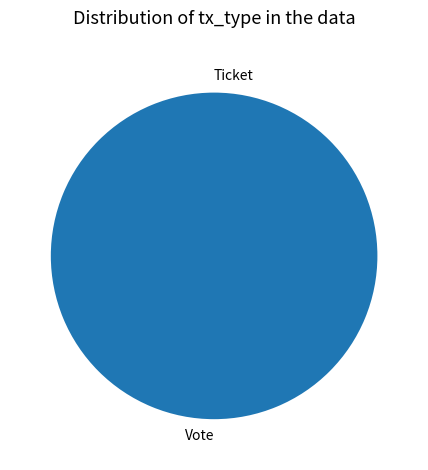

To the nearest percent, what is the average slice percentage?

50%